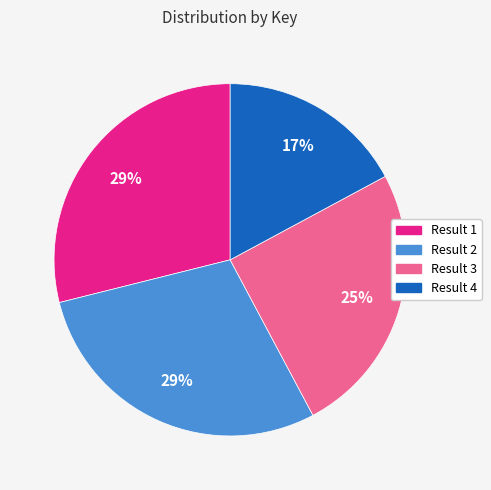

To the nearest percent, what is the average slice percentage?

25%